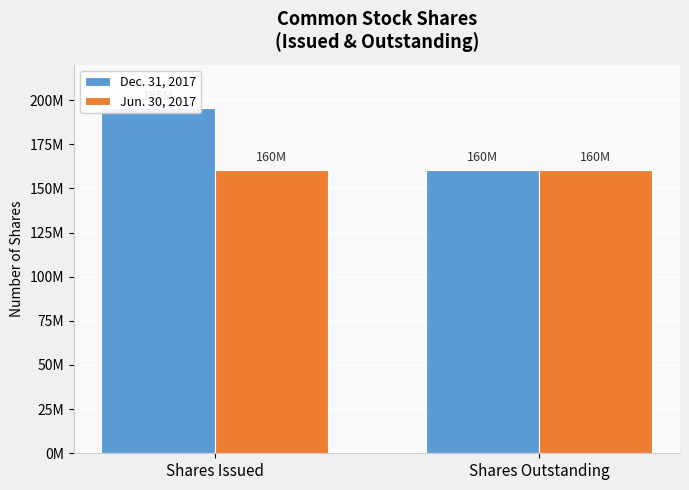

Does the chart contain any negative values?

No